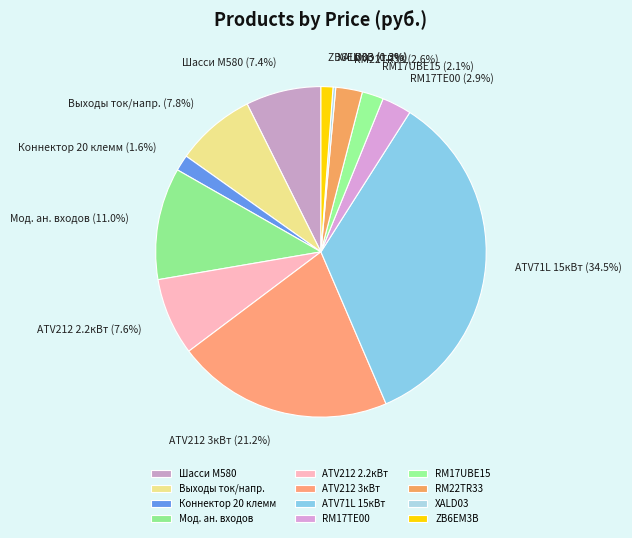

What is the largest slice in the pie chart?

ATV71L 15кВт